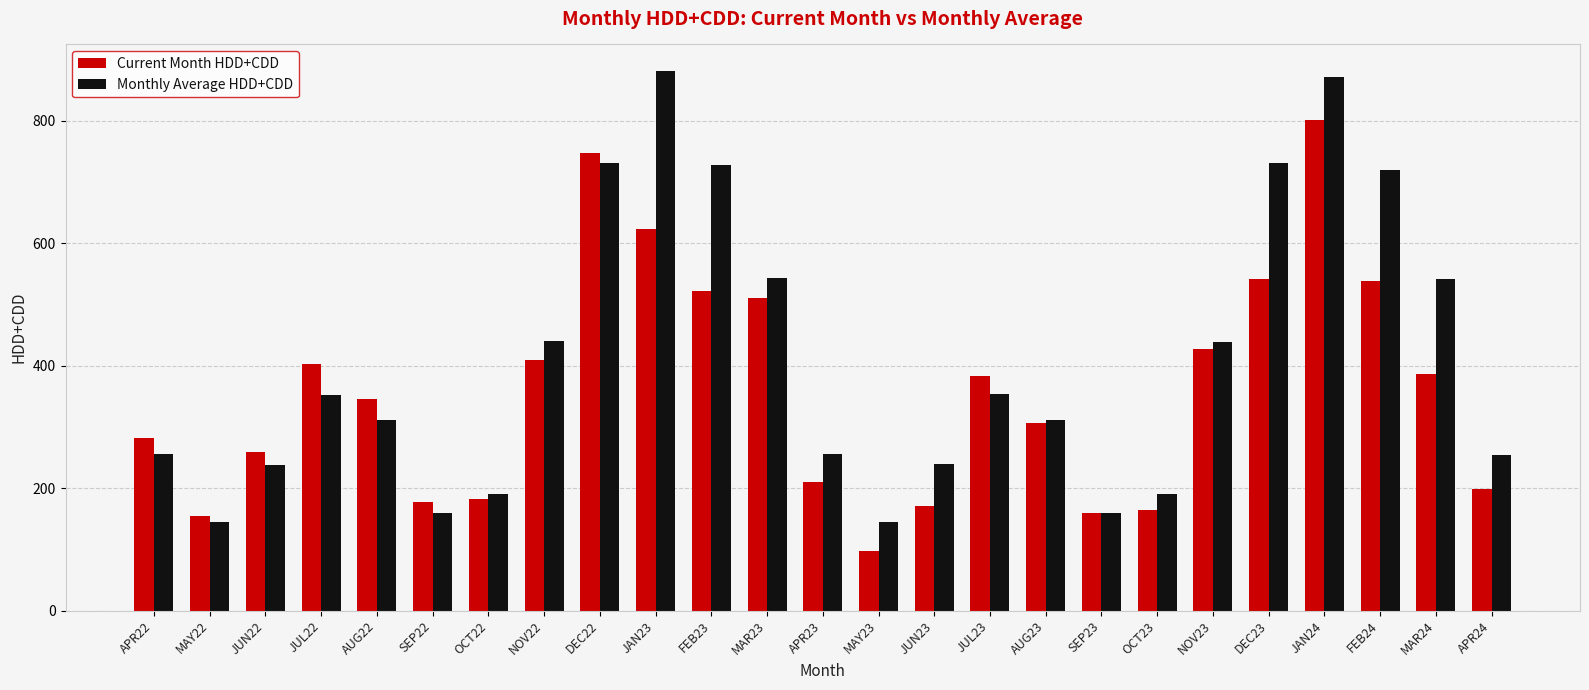

What is the label of the 1st bar from the right?

APR24